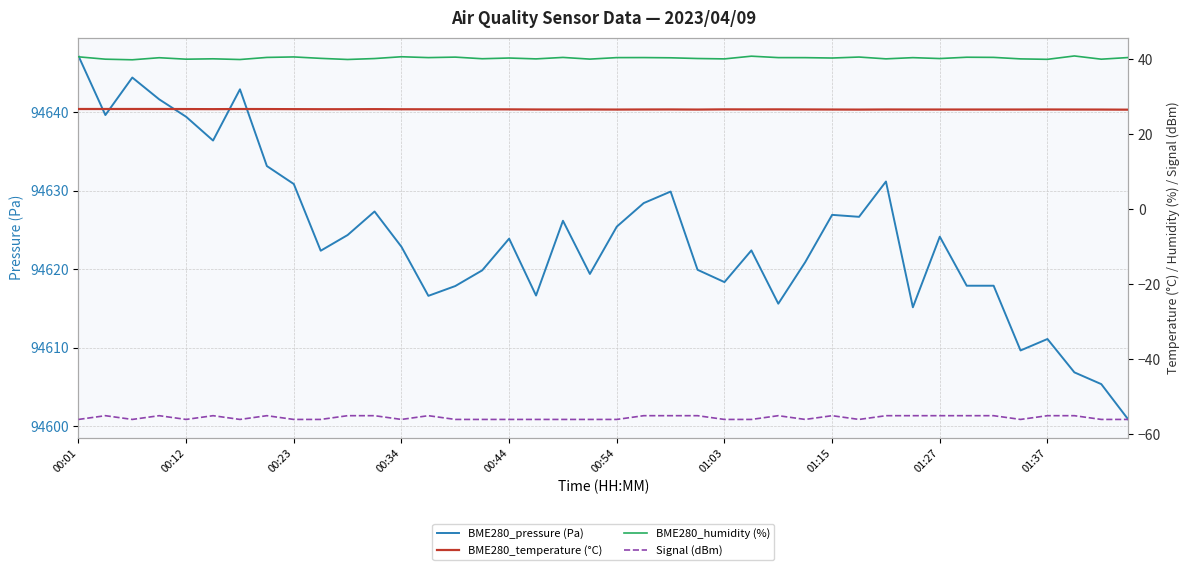

At 30, list the series in order from largest to smallest.

BME280_pressure (Pa), BME280_humidity (%), BME280_temperature (°C), Signal (dBm)